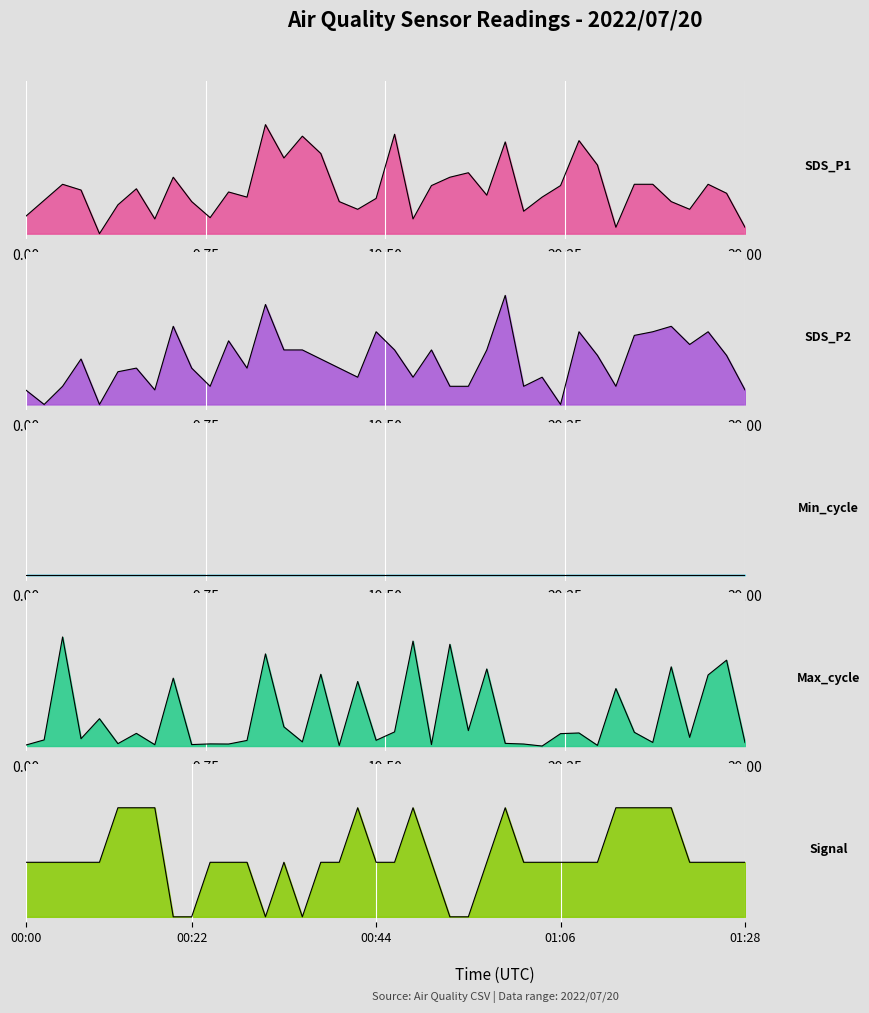

In Max_cycle, how many points are lower than both neighbors (excluding endpoints)?

14